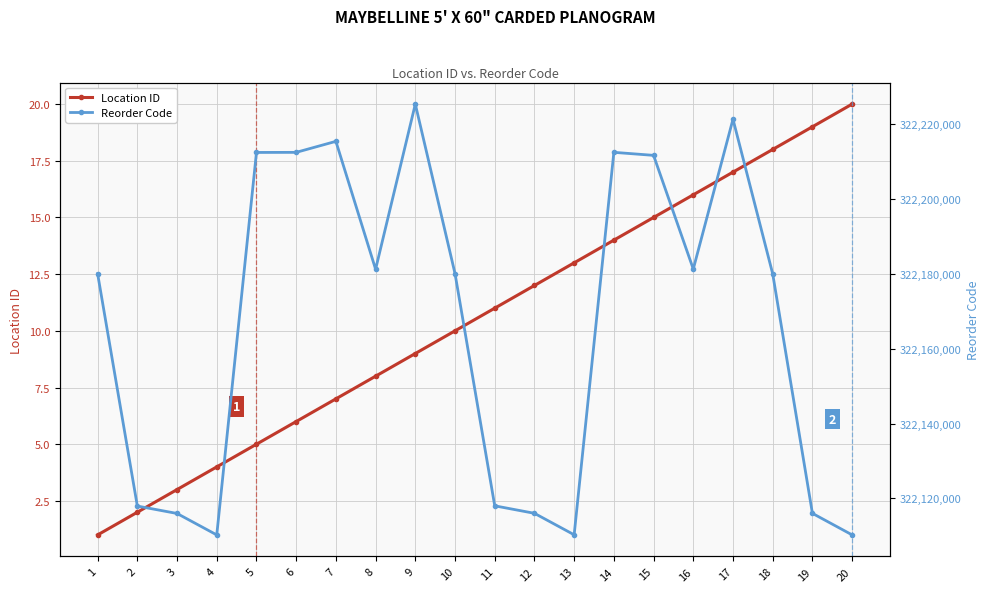

How many series are shown in this chart?

2